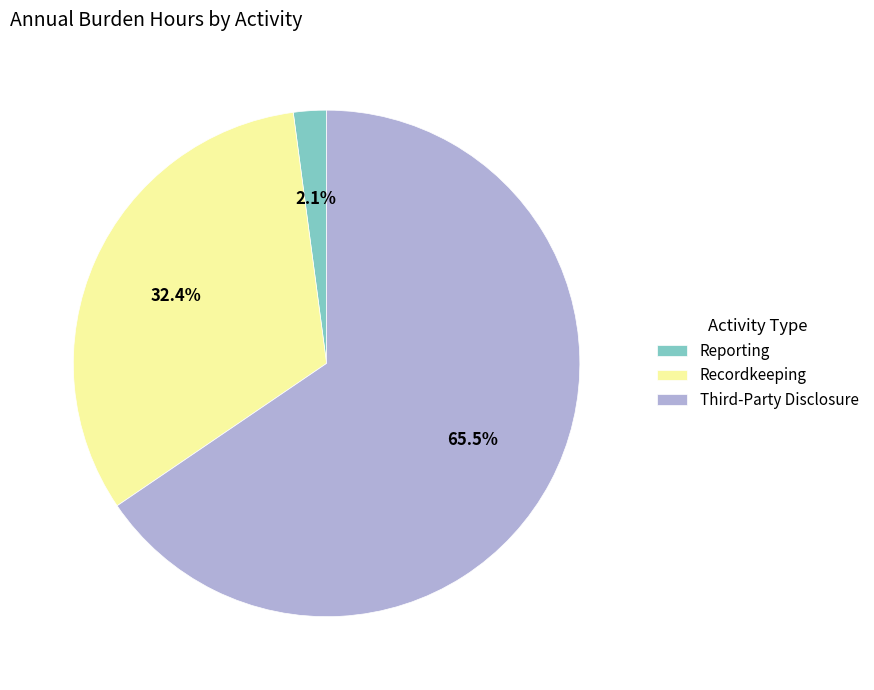

Combined, what portion of the pie is Reporting and Recordkeeping?

34.5%